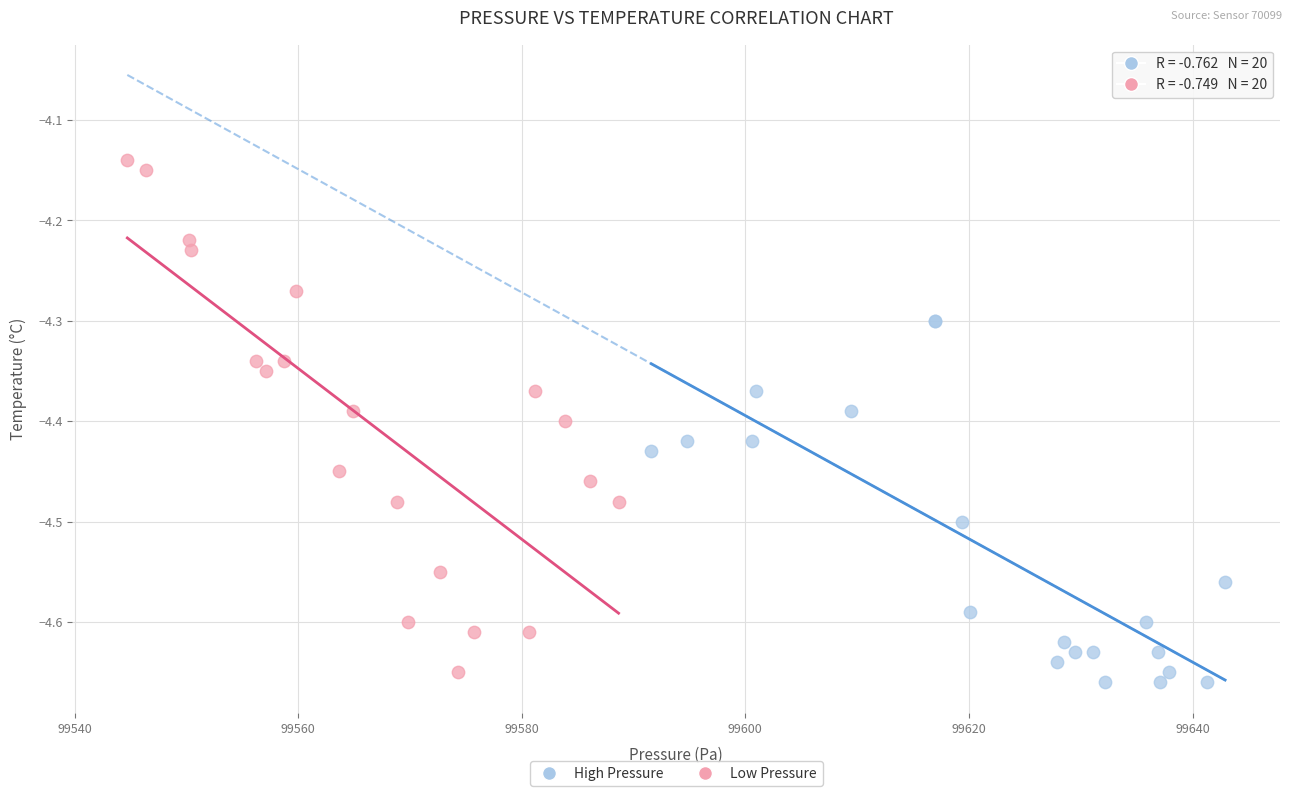

What are all the series names shown in the legend?

High Pressure, Low Pressure